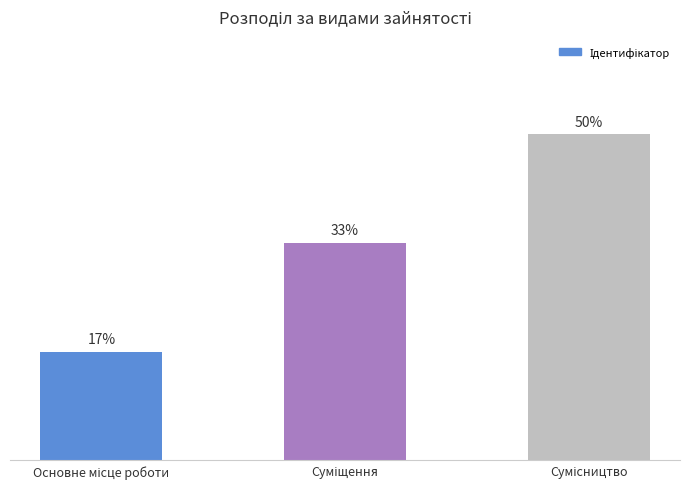

Are the bars horizontal?

No